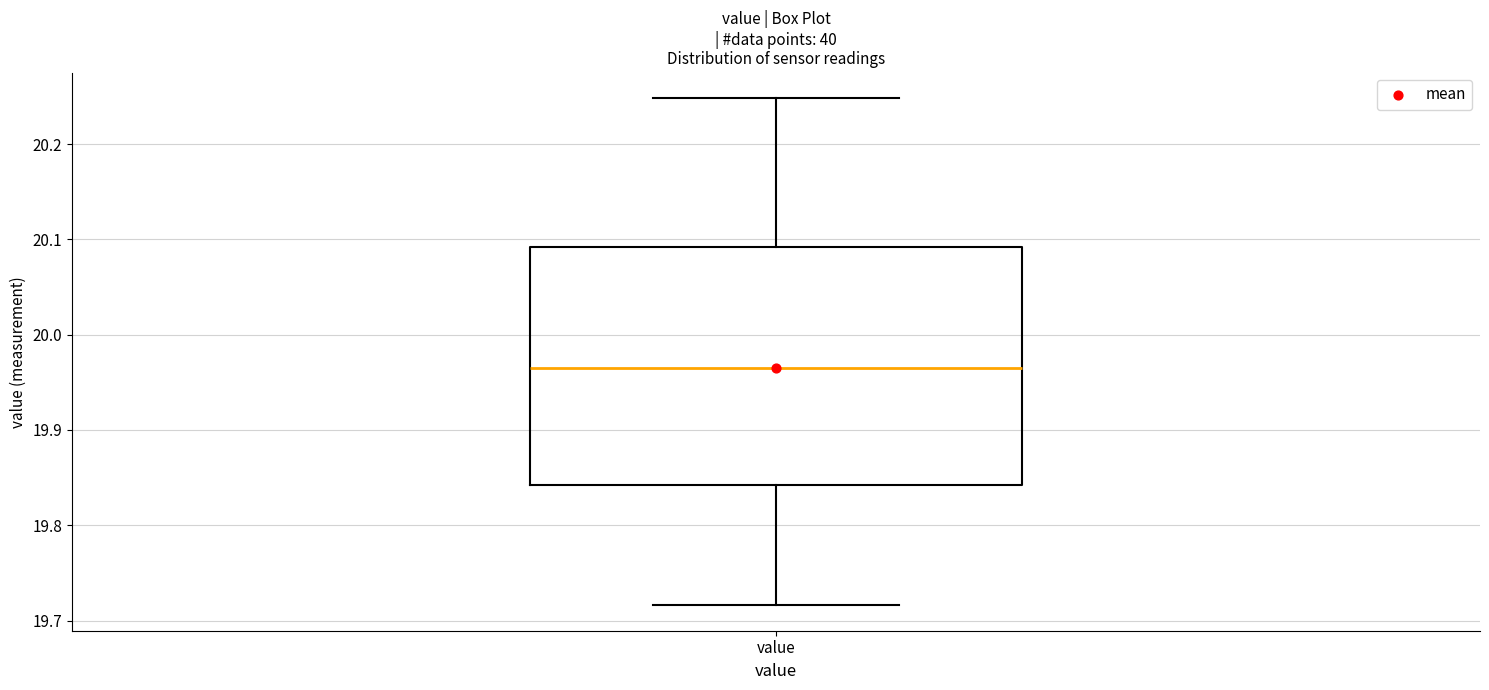

Read this box plot against the y-axis: the position of the median line, the range covered by the box, and the ends of both whiskers. The values are not printed on the chart, so give them approximately, as read against the axis.

median 19.97, box 19.84 to 20.09, whiskers 19.72 to 20.25